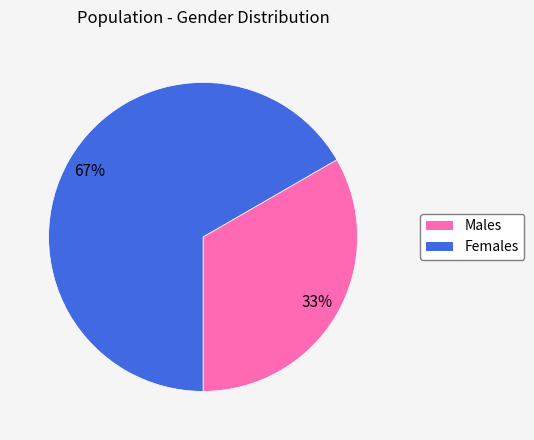

Count the number of slices in the pie.

2